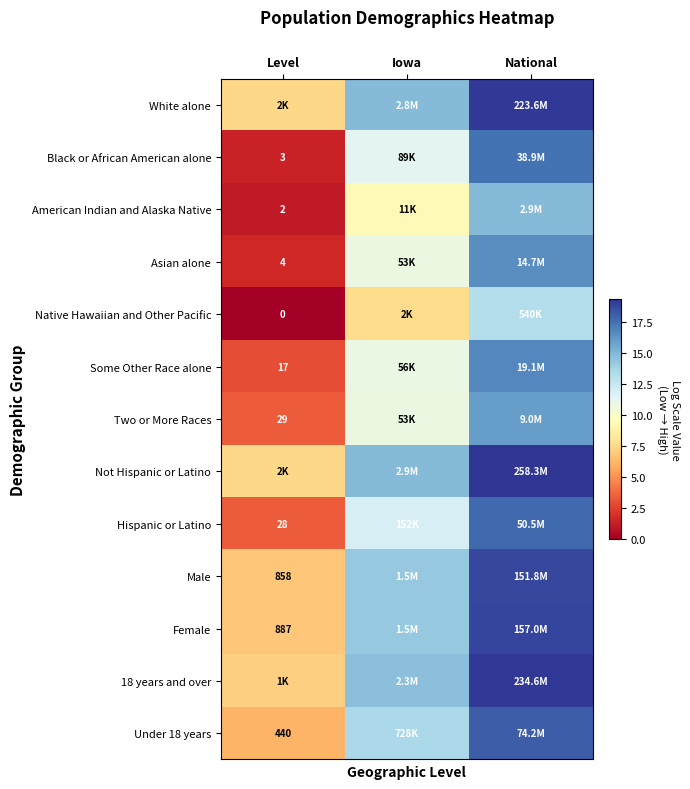

Where is Asian alone nearest to the value 9?

Iowa